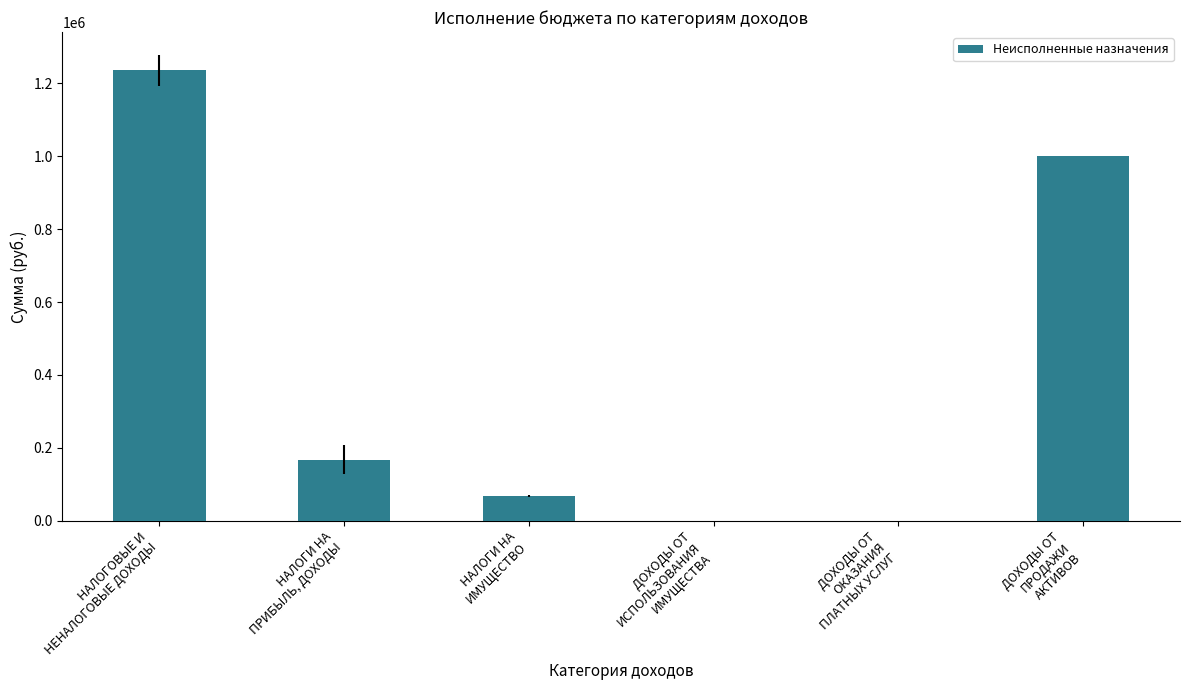

What is the change in value from НАЛОГИ НА
ПРИБЫЛЬ, ДОХОДЫ to ДОХОДЫ ОТ
ИСПОЛЬЗОВАНИЯ
ИМУЩЕСТВА?

-167319.2